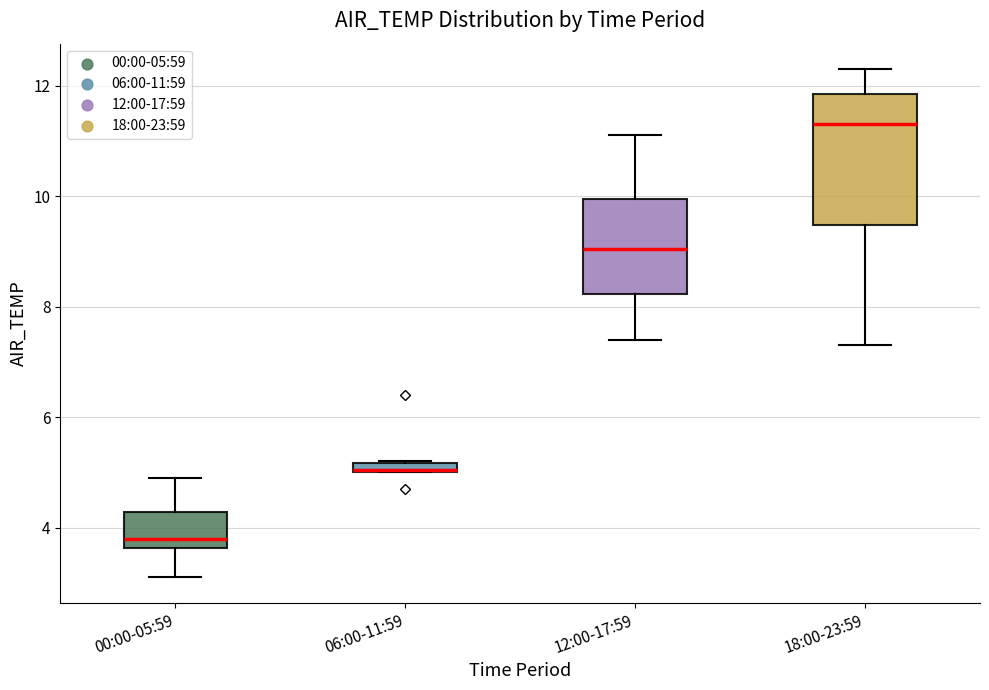

Which box's median line is the lowest?

00:00-05:59